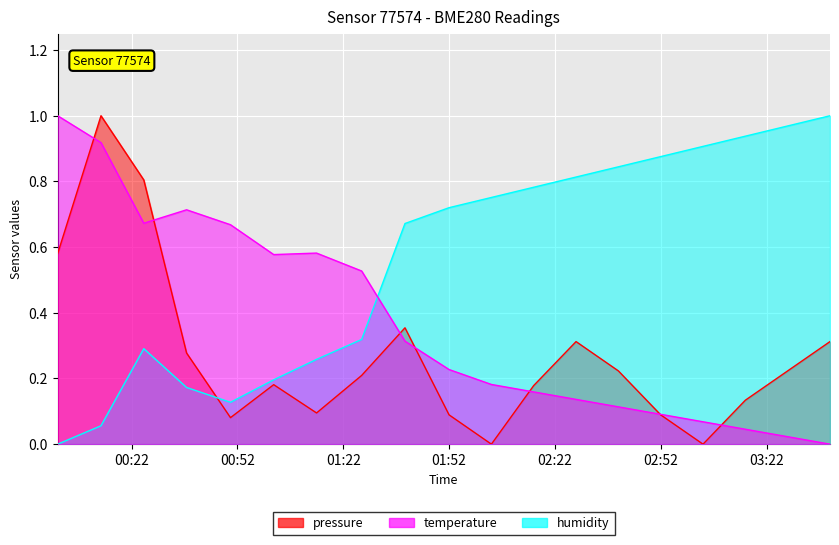

How many lines are shown in the chart?

3